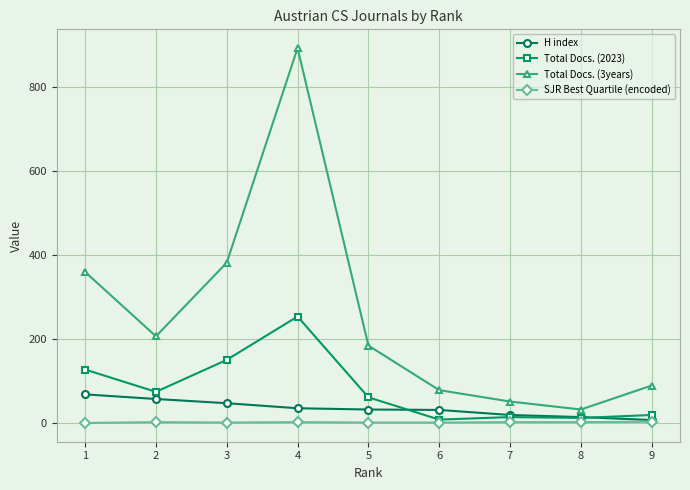

Is it true that Total Docs. (3years) equals 144 at 1?

False